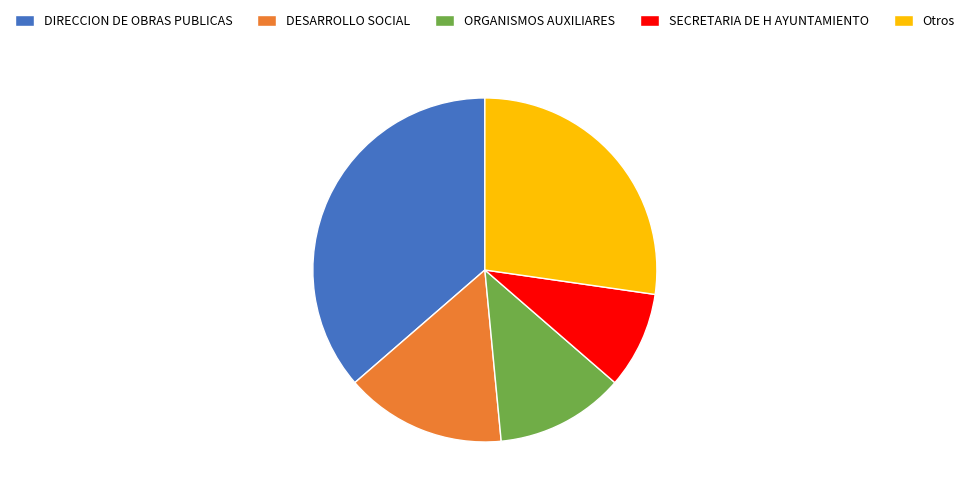

What is the ratio of the value at ORGANISMOS AUXILIARES to the value at DIRECCION DE OBRAS PUBLICAS?

0.3